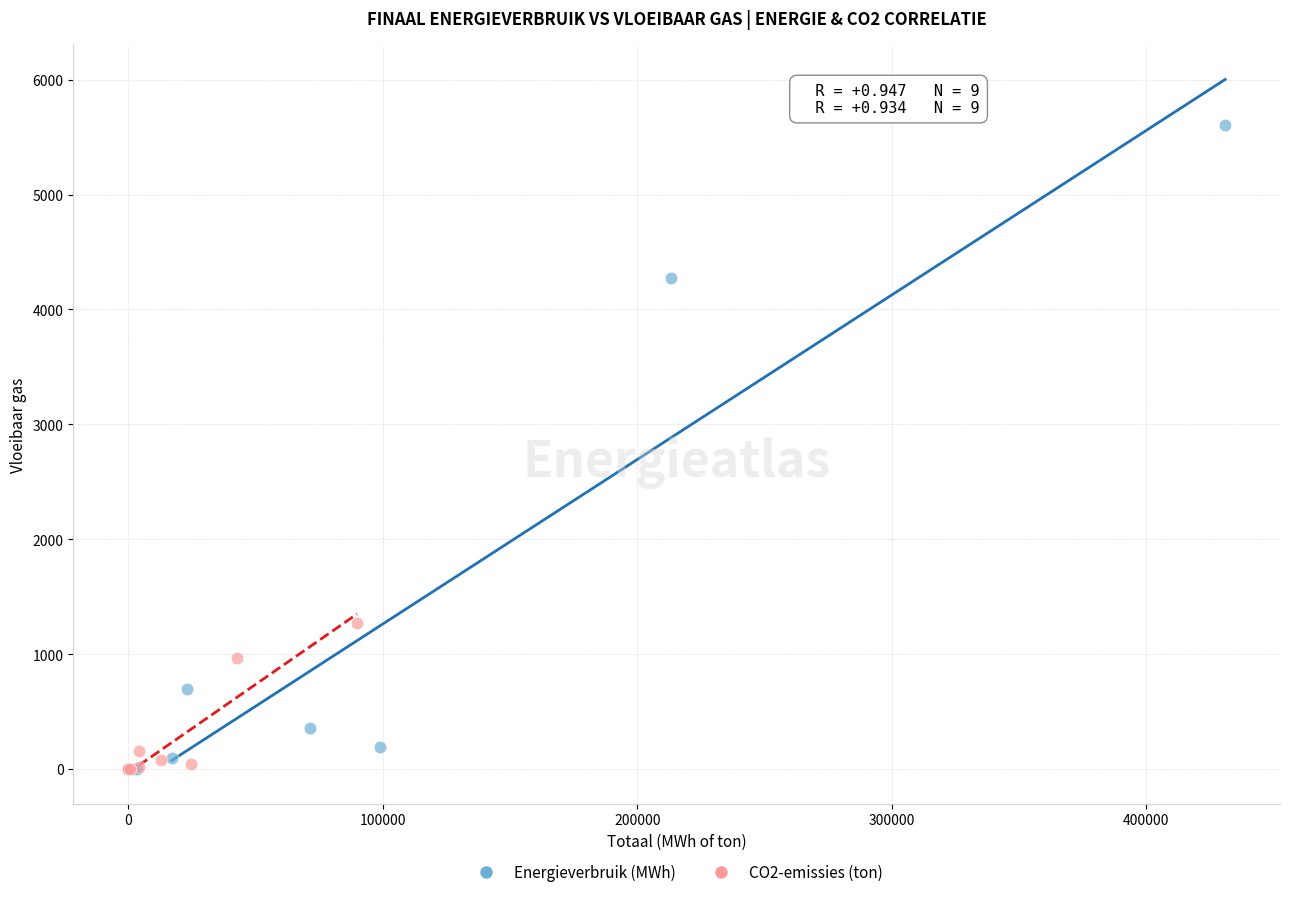

Which series contains the highest Y value?

Energieverbruik (MWh)